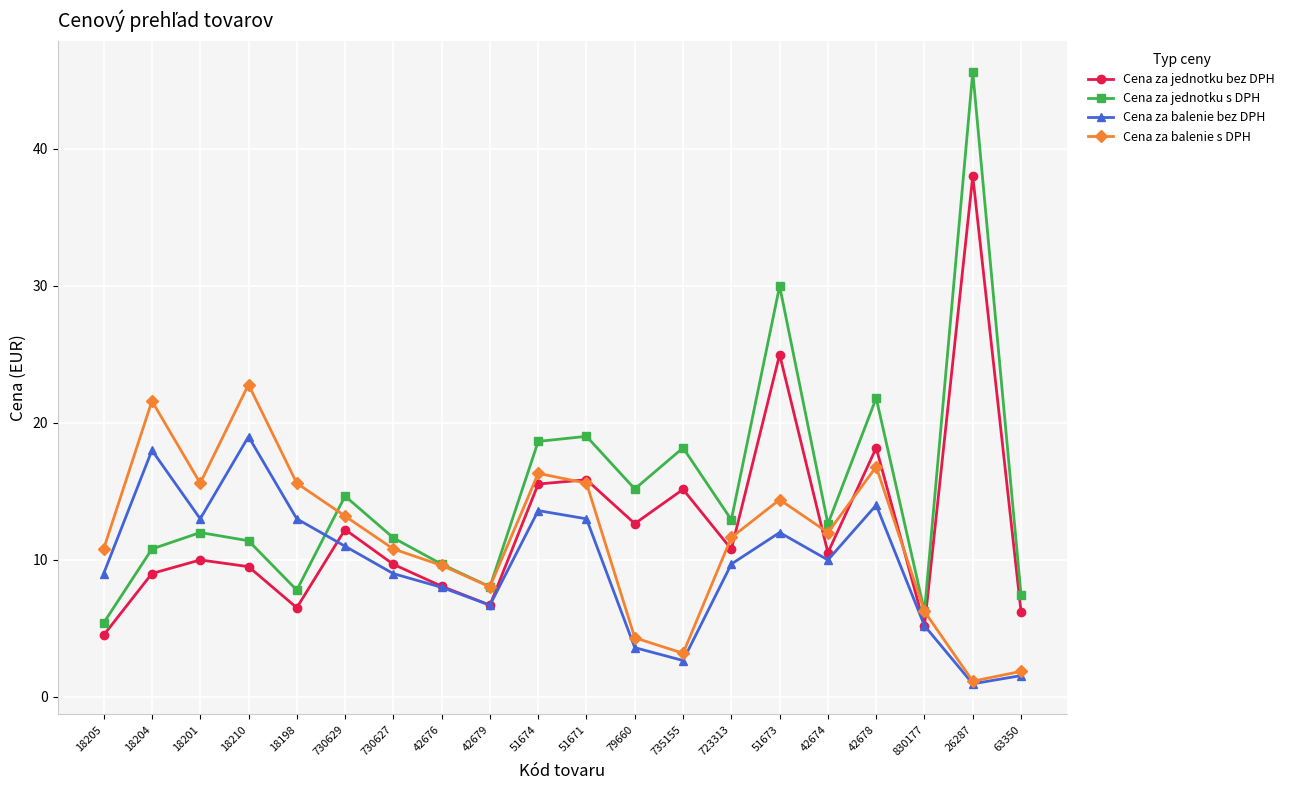

What value does the Cena za jednotku bez DPH series have at 18198?

6.5